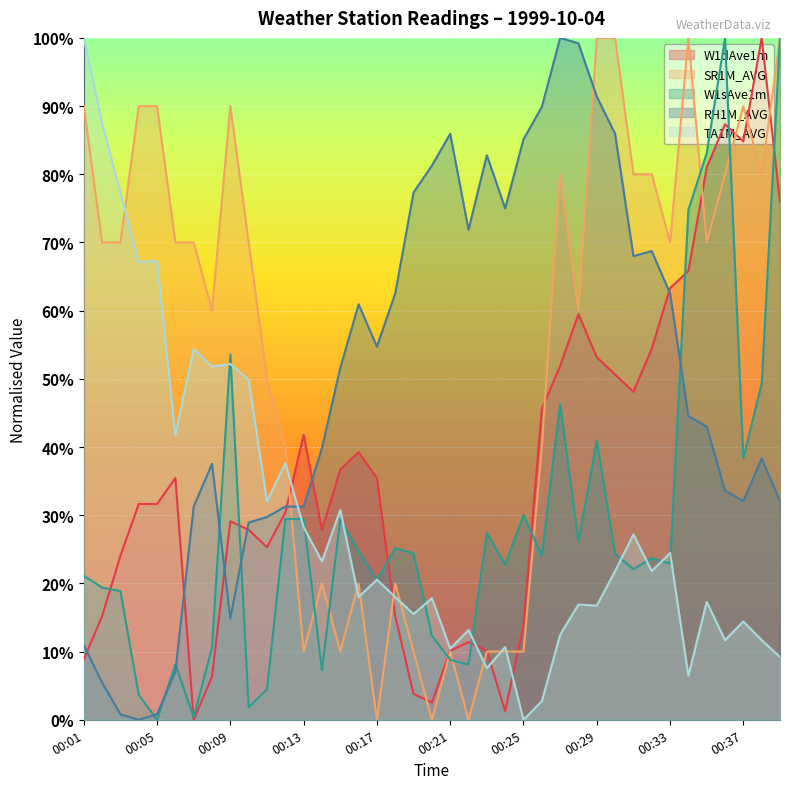

The value of RH1M_AVG at 00:19 is 0.8. True or false?

True